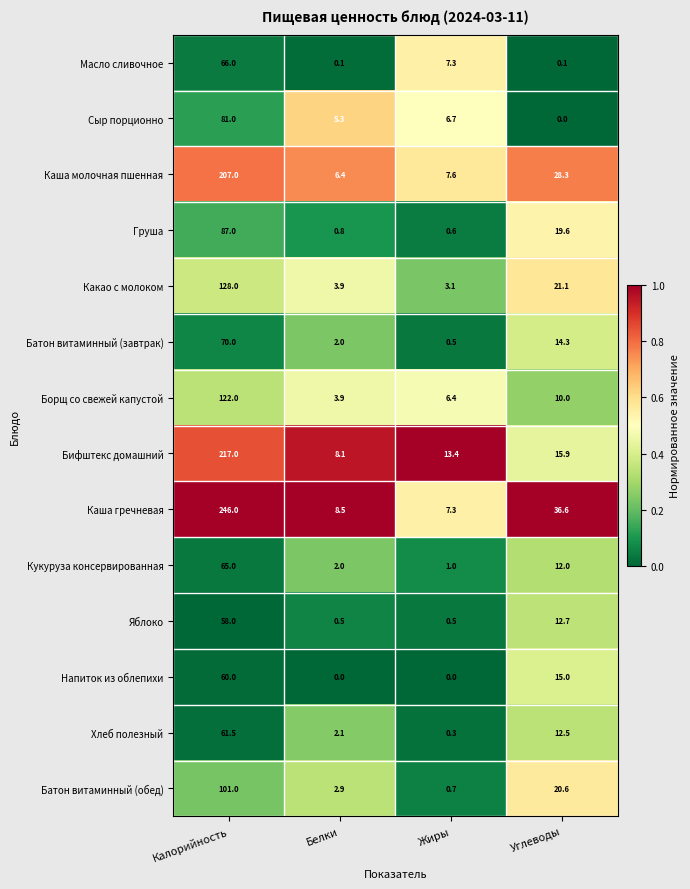

What is the difference between the maximum and minimum values in the Сыр порционно series?

81.0